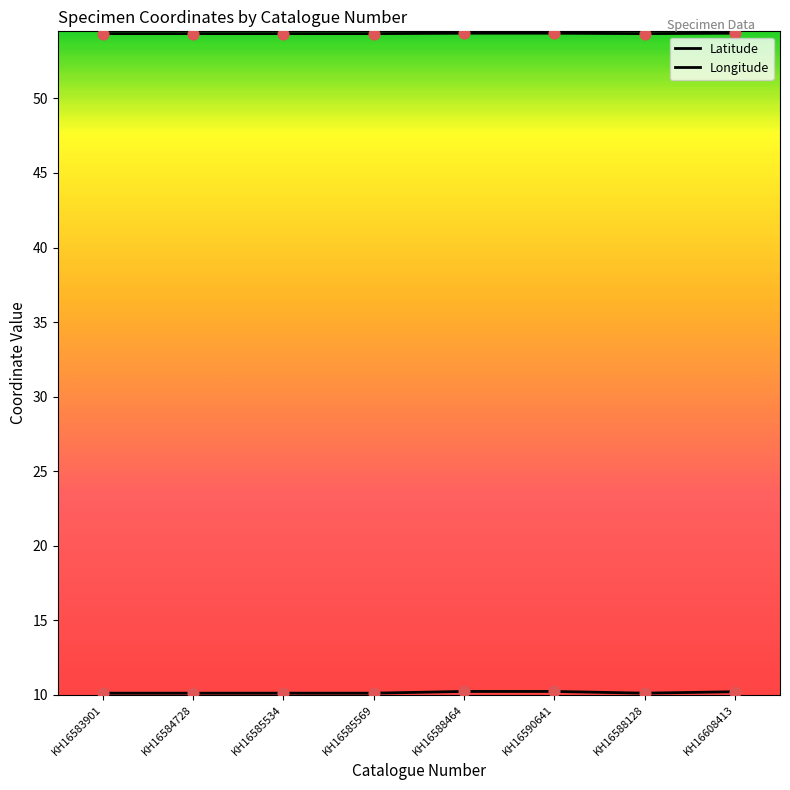

At which category is the sum across all series the highest?

KH16588464